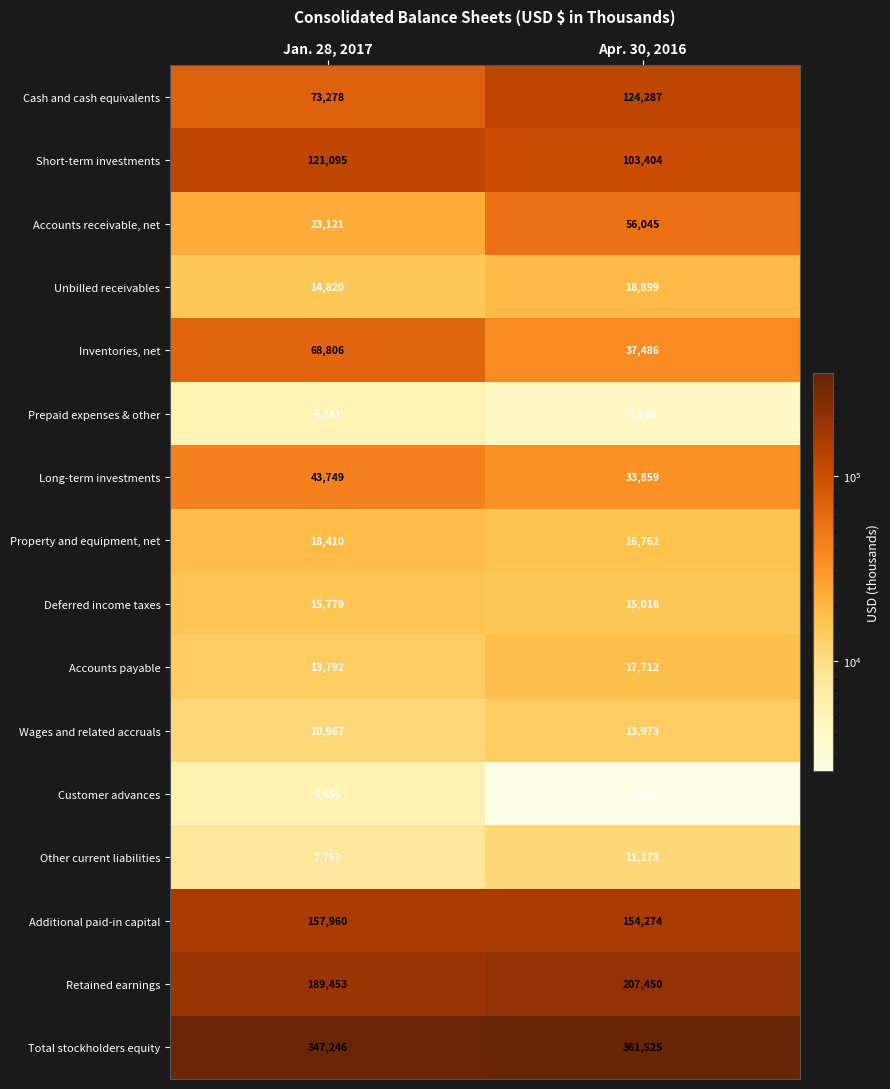

At how many categories does at least one series exceed 173967?

2